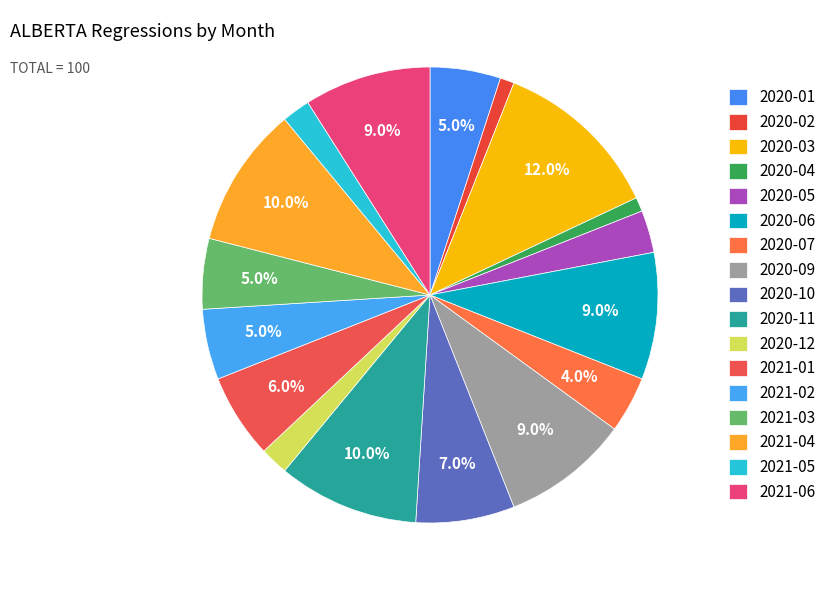

What percentage is the 2020-12 slice, to the nearest percent?

2%